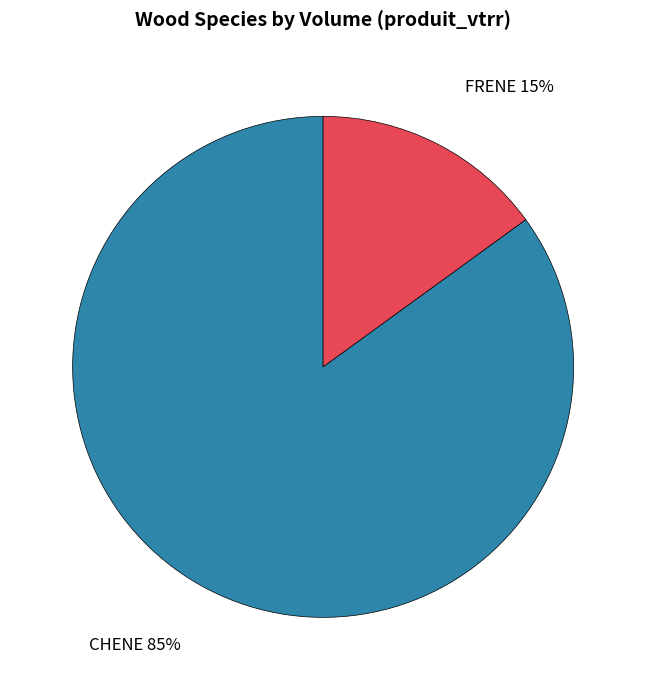

To the nearest percent, what is the difference between the largest and smallest slice percentages?

70%